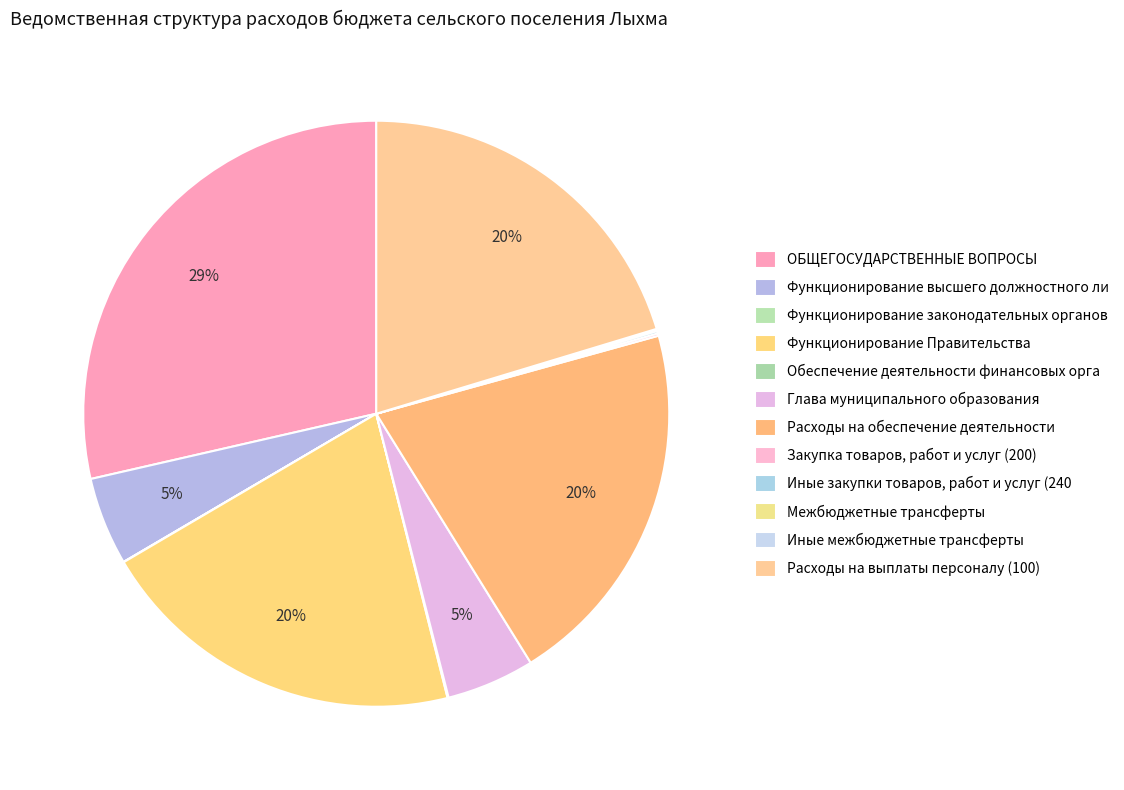

Which slice is the smallest?

Функционирование законодательных органов